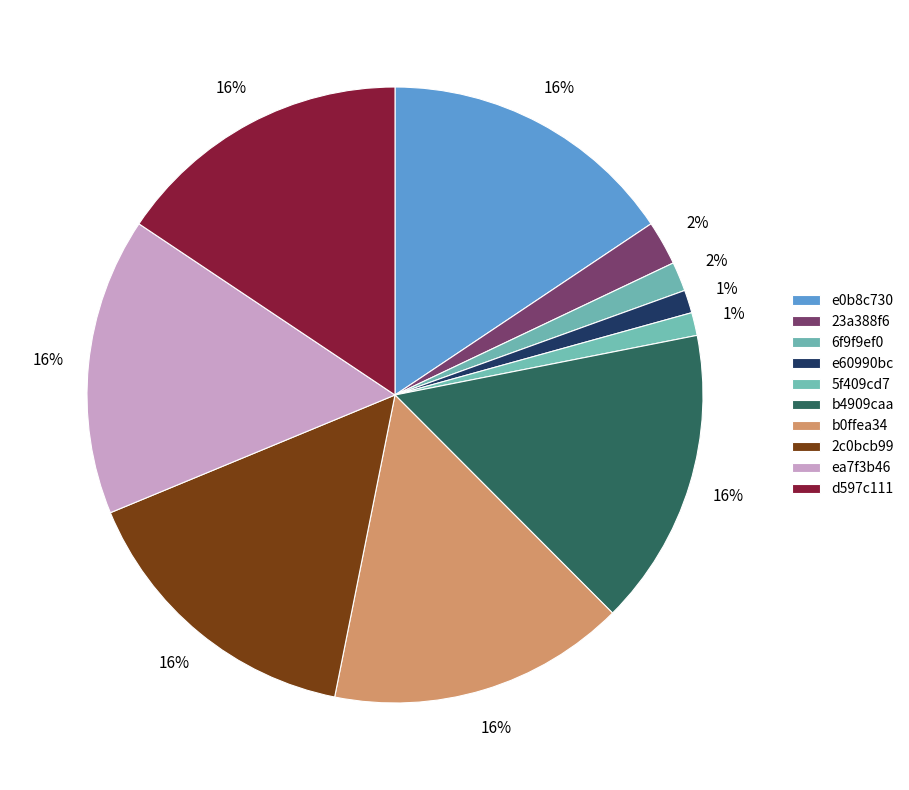

Does 6f9f9ef0 account for over 50% of the chart?

No